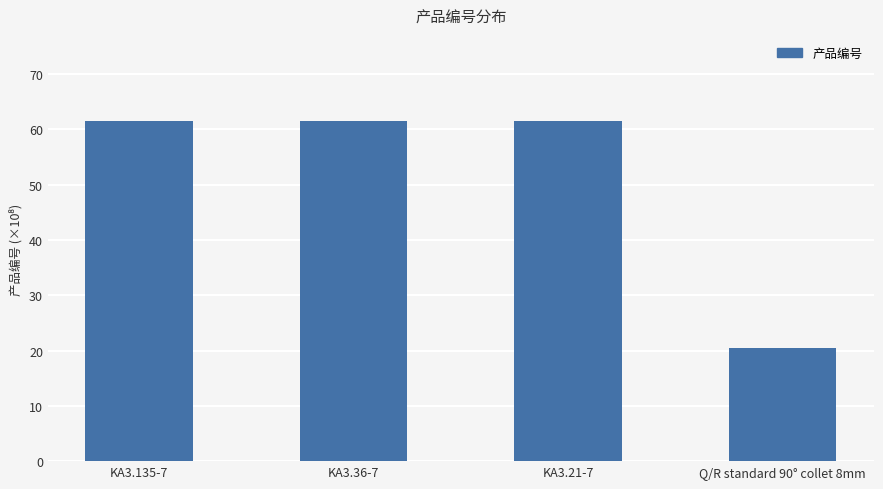

What is the value of the 2nd bar from the left?

61.5